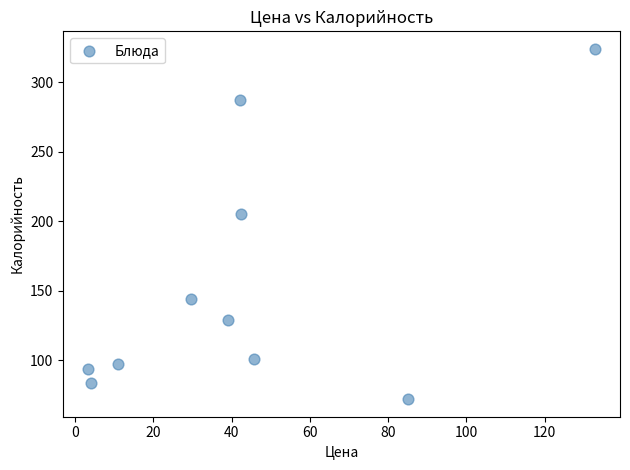

What is the range of Y values (max minus min)?

252.0